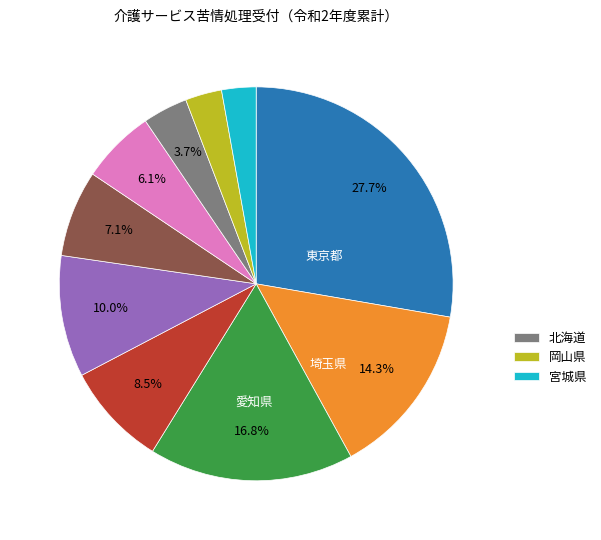

Is there a majority slice in this chart?

No